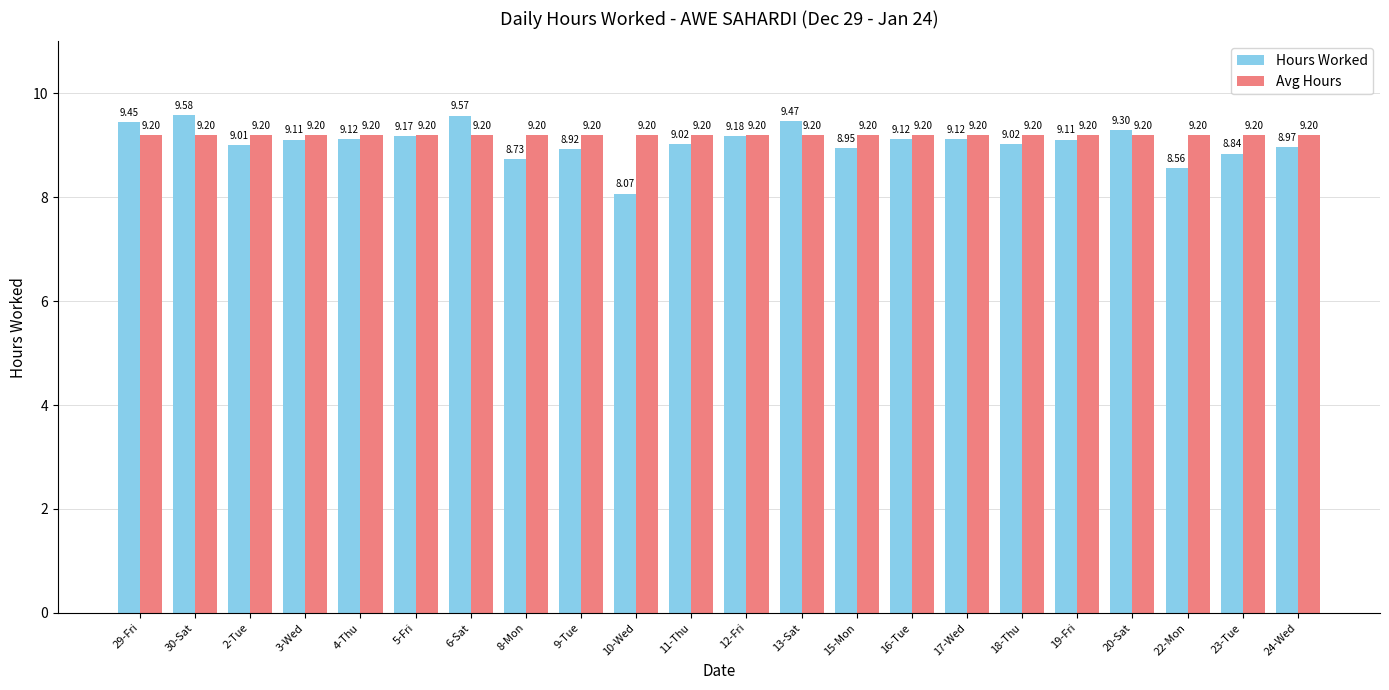

Are the bars horizontal?

No